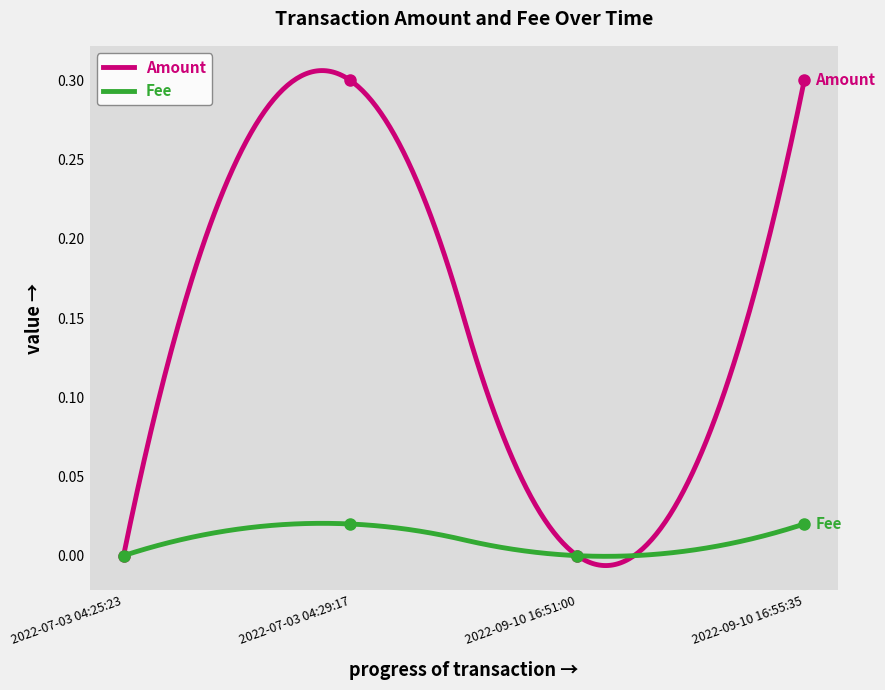

List the labels in order of Fee value, smallest first.

2022-07-03 04:25:23, 2022-09-10 16:51:00, 2022-07-03 04:29:17, 2022-09-10 16:55:35